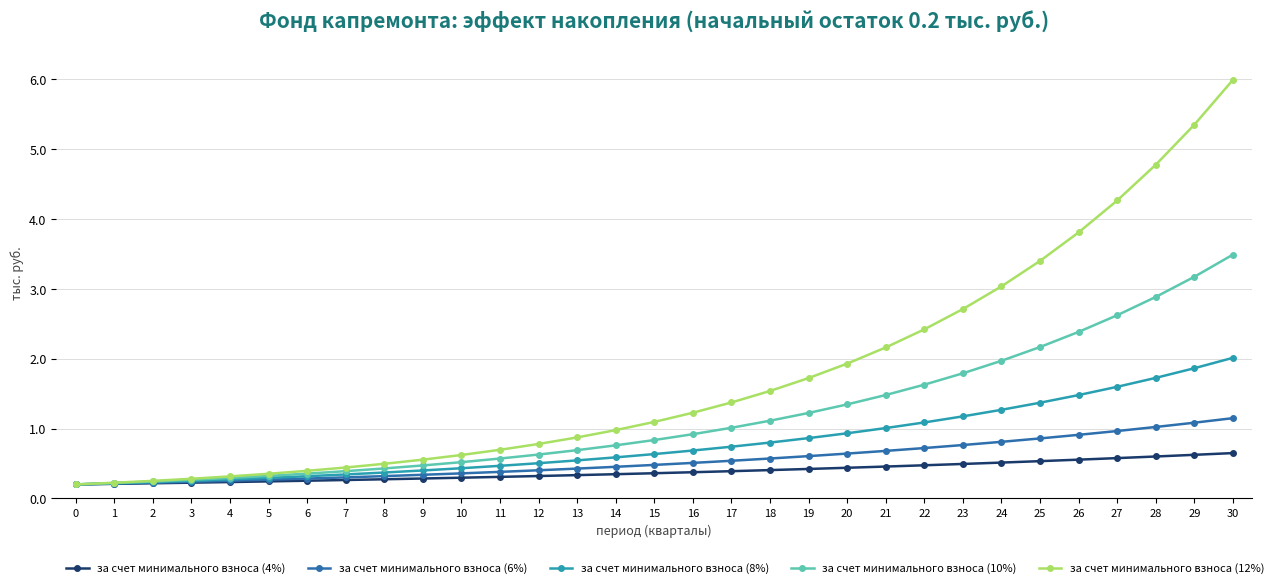

How many lines are shown in the chart?

5